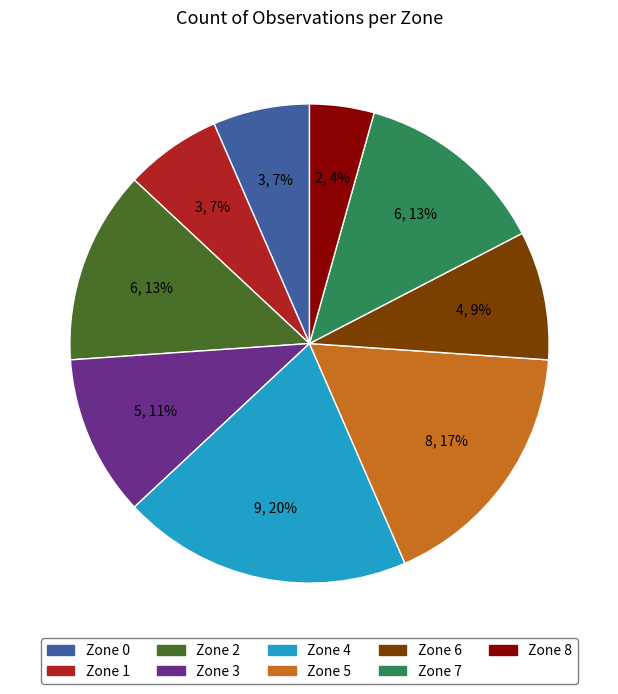

What percentage is the Zone 1 slice, to the nearest percent?

7%